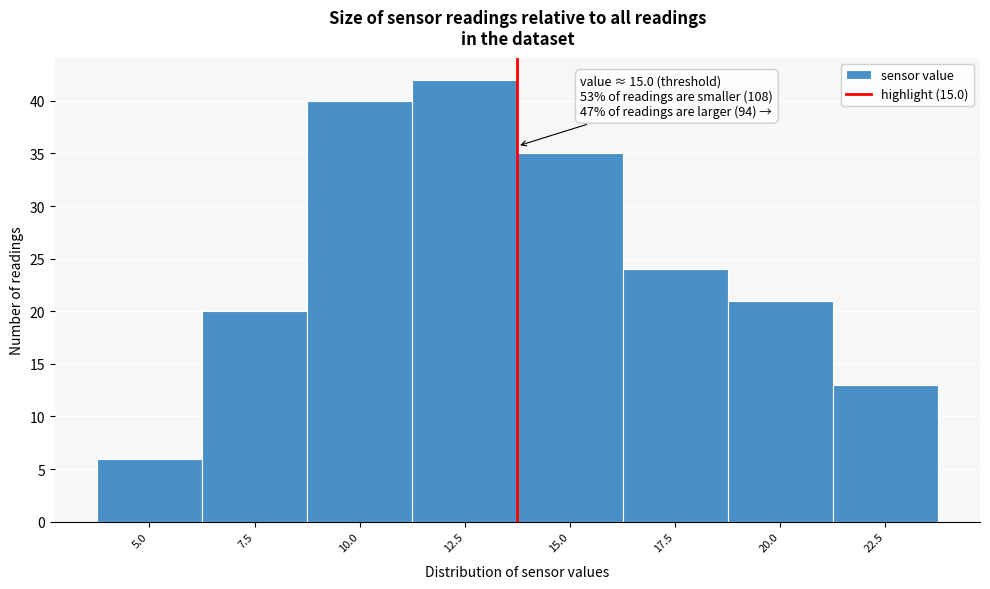

Reading left to right, list all the values displayed in this chart.

5.0=6	7.5=20	10.0=40	12.5=42	15.0=35	17.5=24	20.0=21	22.5=13